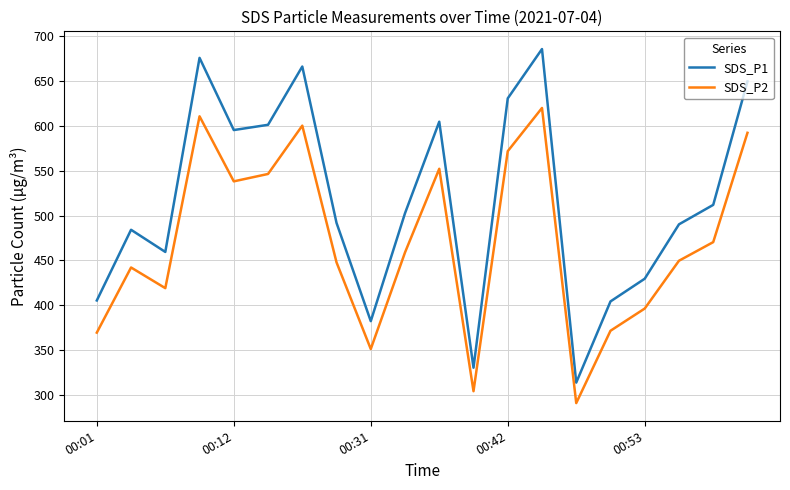

What is the average value of the SDS_P1 series?

515.7